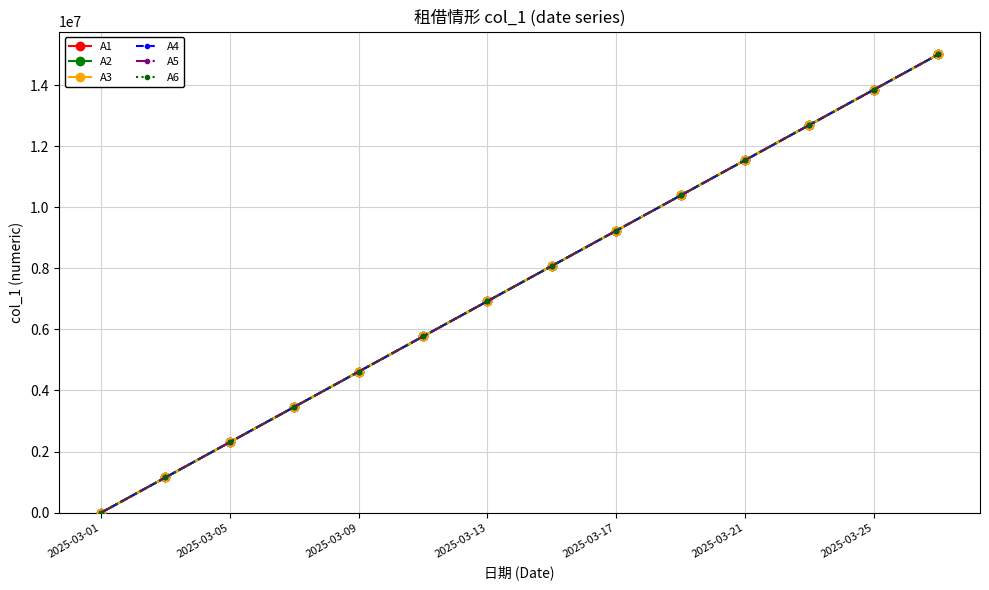

Does the chart have visible grid lines?

Yes